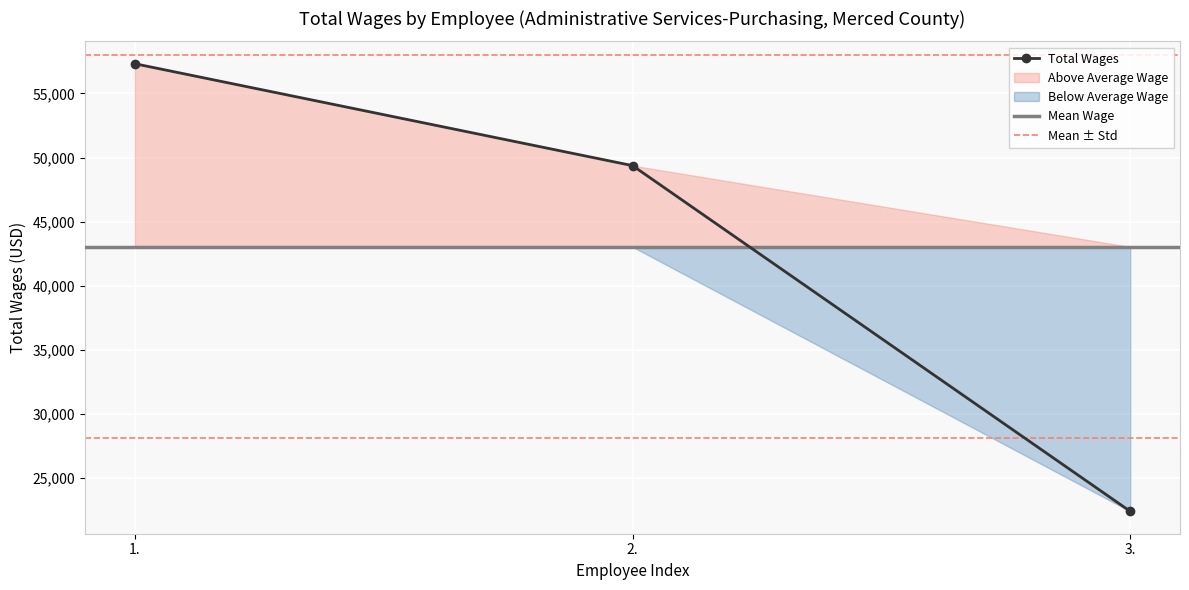

What is the value of the 2nd point from the left?

49372